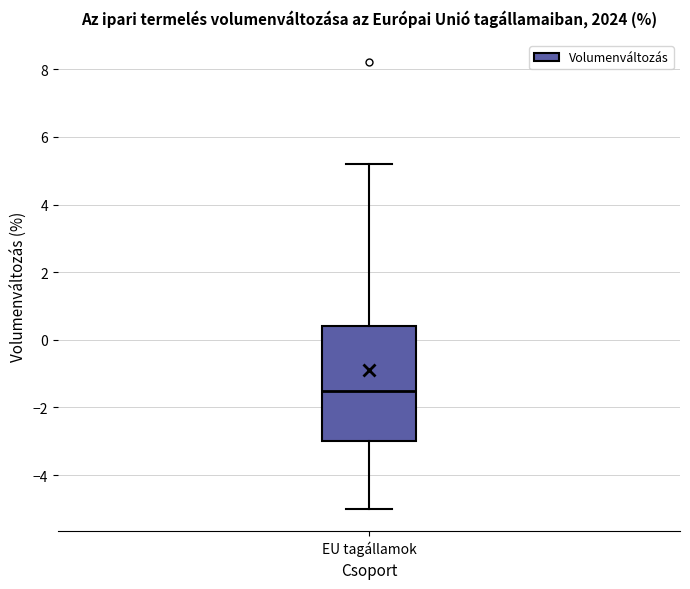

Transcribe this box plot: give where the median line is, the range the box spans, and where the two whiskers end, as read against the y-axis. The values are not printed on the chart, so give them approximately, as read against the axis.

median -1.4, box -3.0 to 0.4, whiskers -5.0 to 5.2